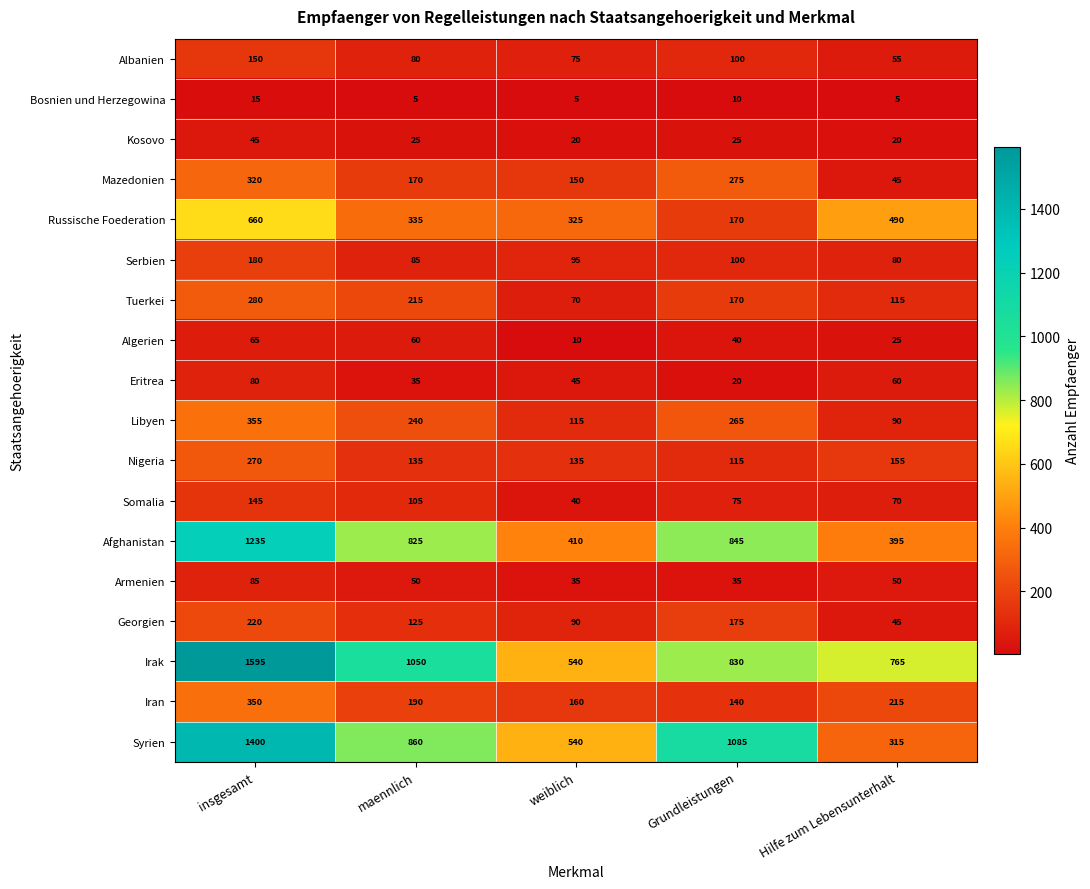

What is the total value across all series at maennlich?

4590